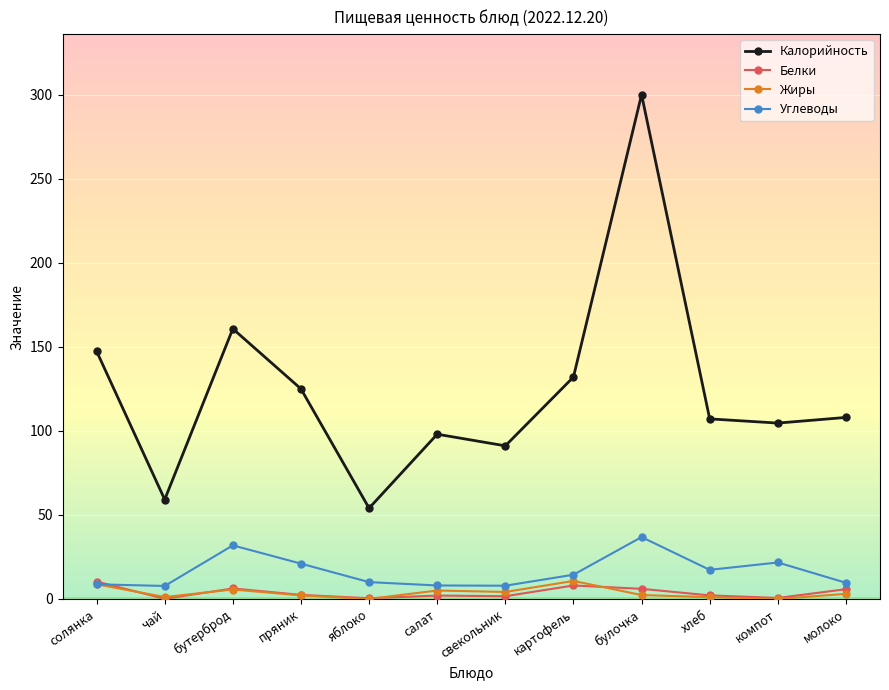

Does the chart have visible grid lines?

Yes